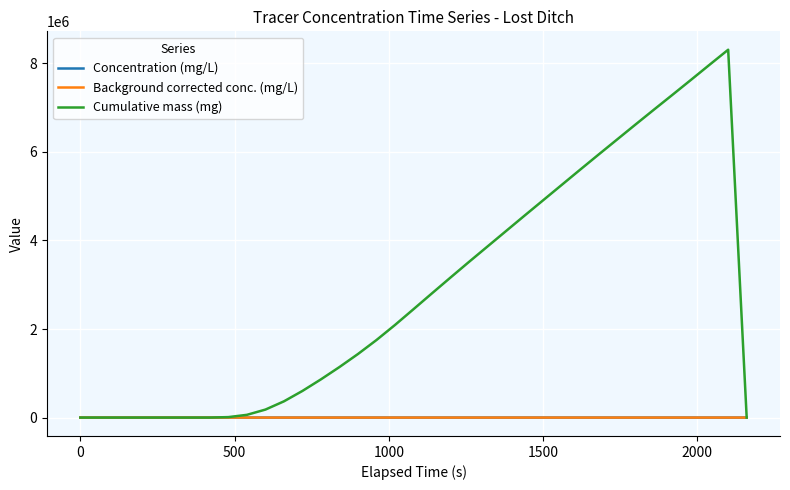

True or false: Background corrected conc. (mg/L) and Concentration (mg/L) cross at least once.

False